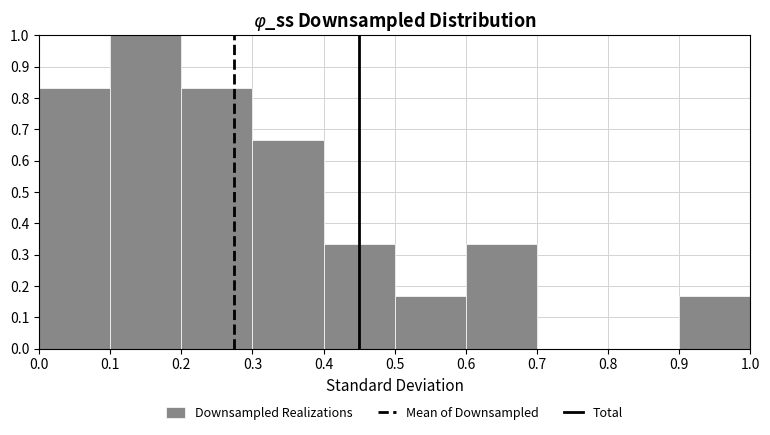

Reading left to right, transcribe this chart: for each bar, give the range it covers on the x-axis and its height. The values are not printed on the chart, so give them approximately, as read against the axis.

0.0 to 0.1: 0.83
0.1 to 0.2: 1.00
0.2 to 0.3: 0.83
0.3 to 0.4: 0.67
0.4 to 0.5: 0.33
0.5 to 0.6: 0.17
0.6 to 0.7: 0.33
0.7 to 0.8: 0
0.8 to 0.9: 0
0.9 to 1.0: 0.17